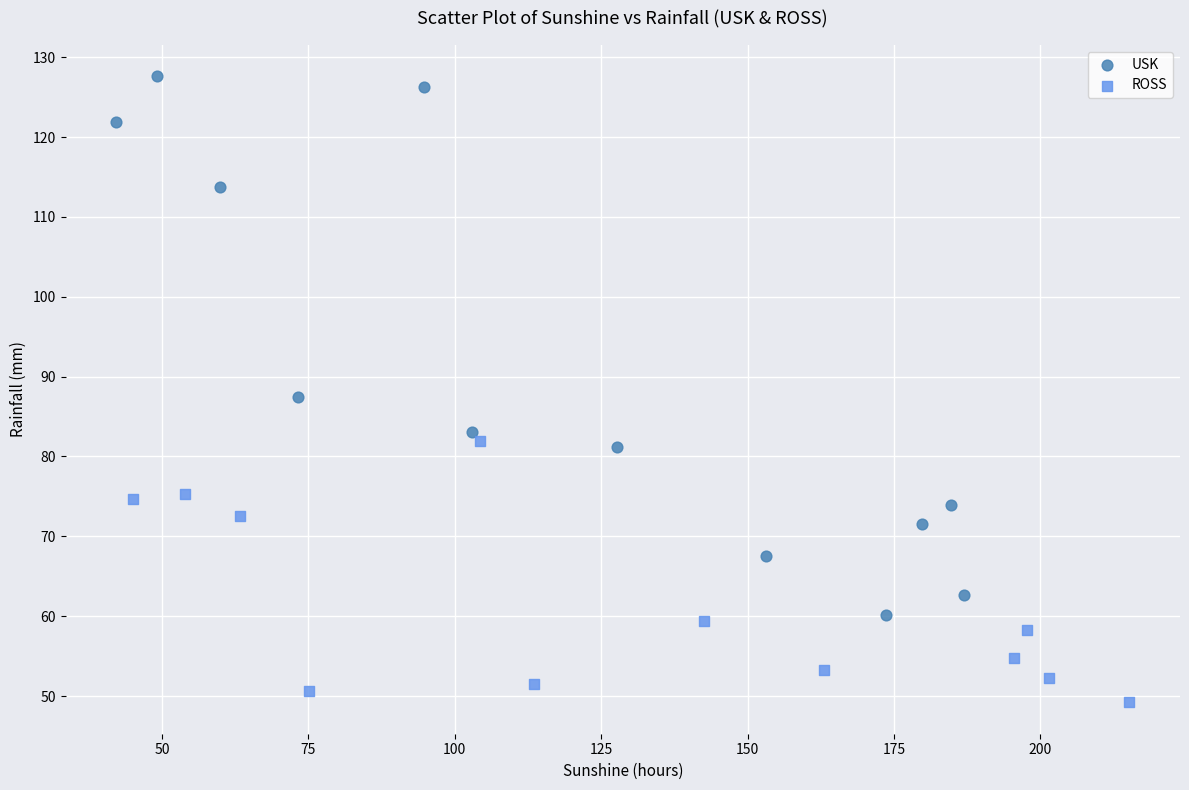

Which series has the widest spread of Y values?

USK